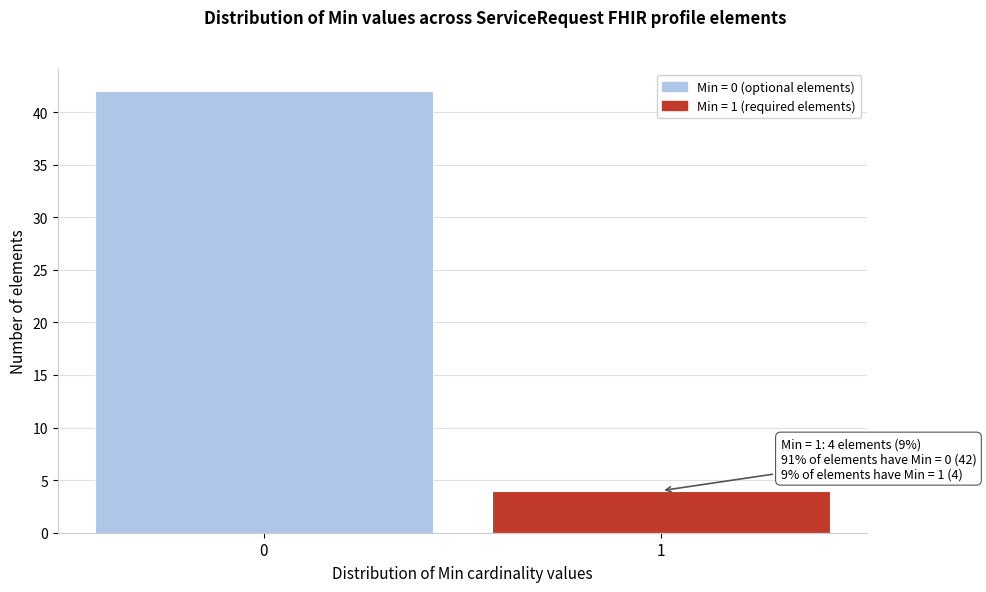

Reading left to right, extract all data points from this chart.

0=42	1=4